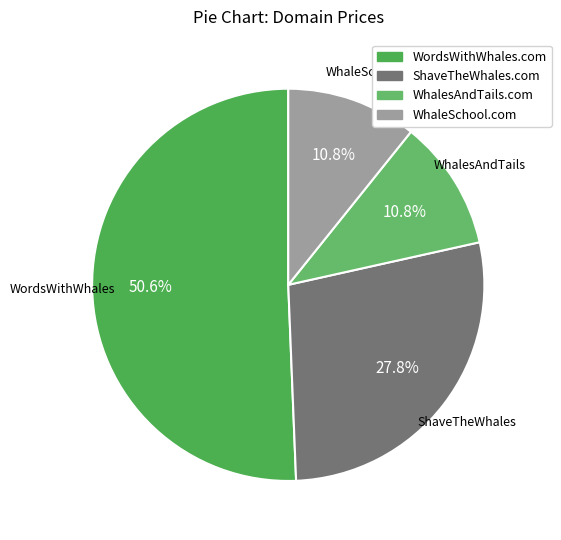

To the nearest percent, what is the difference between the largest and smallest slice percentages?

40%